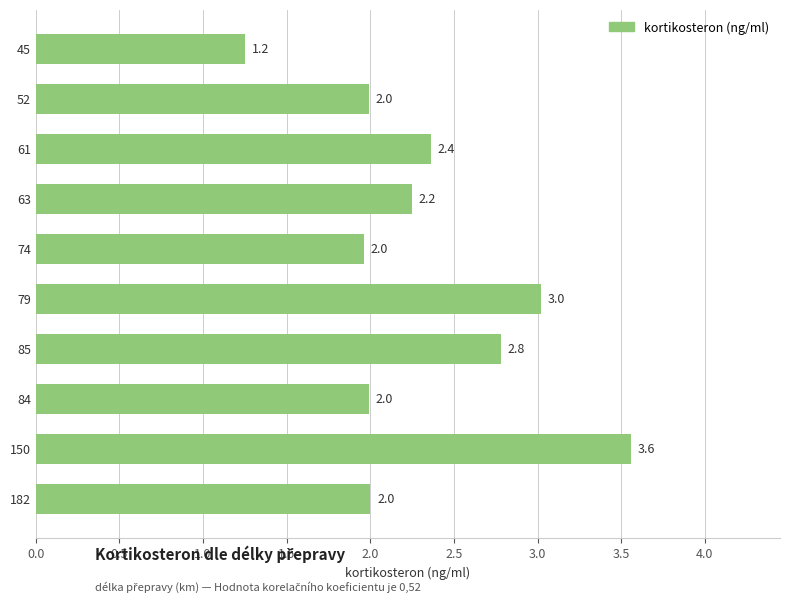

How many categories are shown in the chart?

10